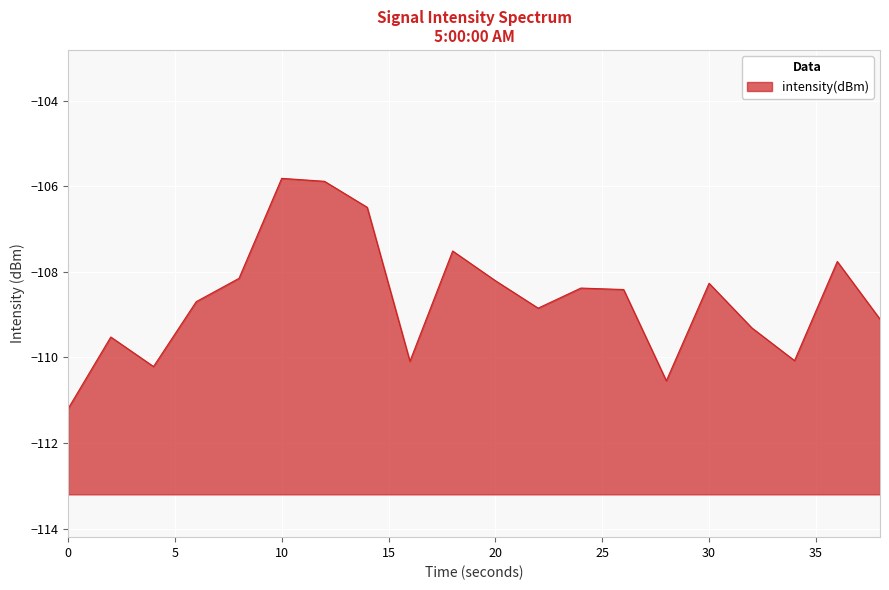

What is the difference between the values at 10 and 24?

2.6